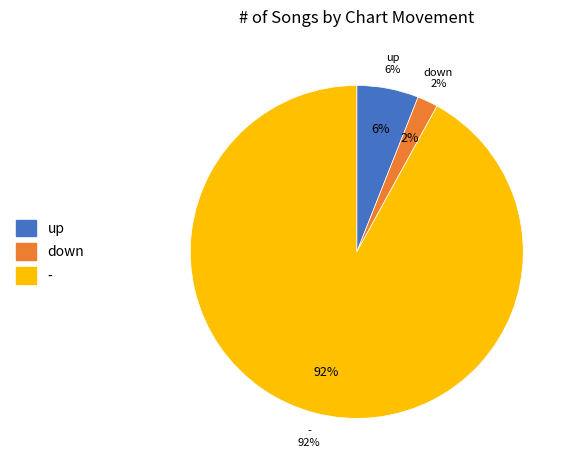

Between - and up, which is larger?

-